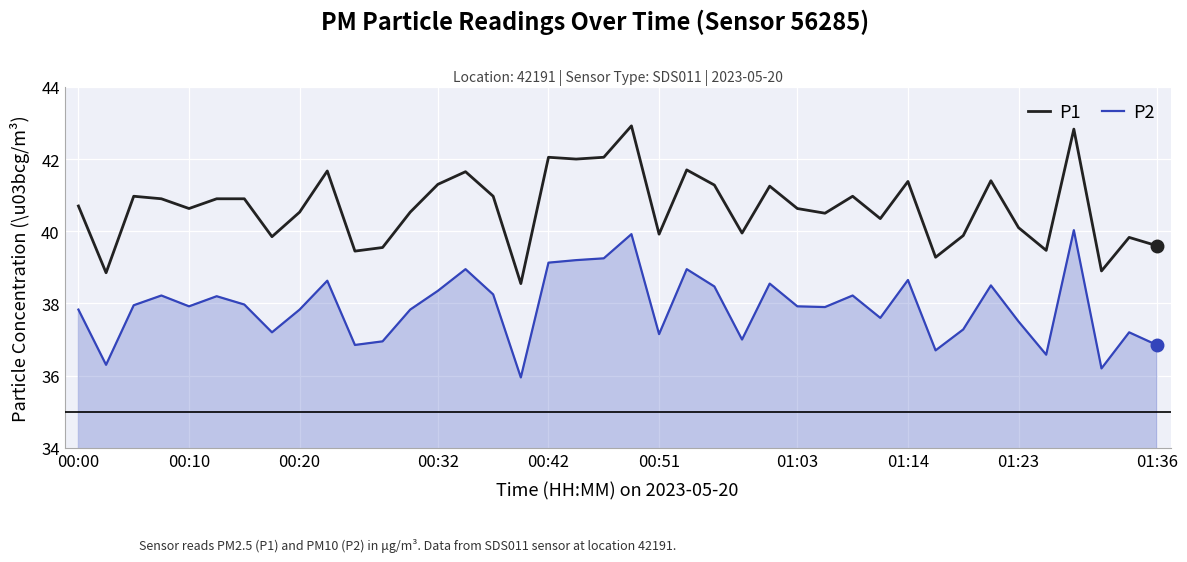

Which series has the widest spread of values?

P1